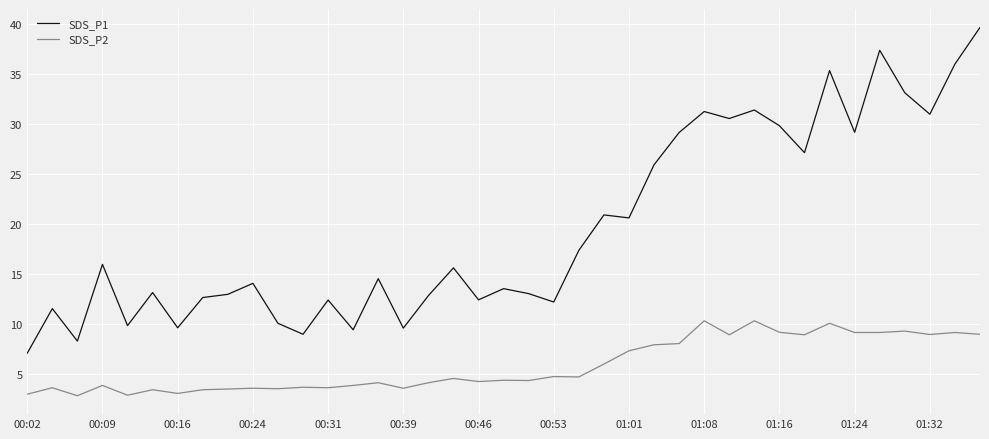

True or false: SDS_P2 and SDS_P1 cross at least once.

False